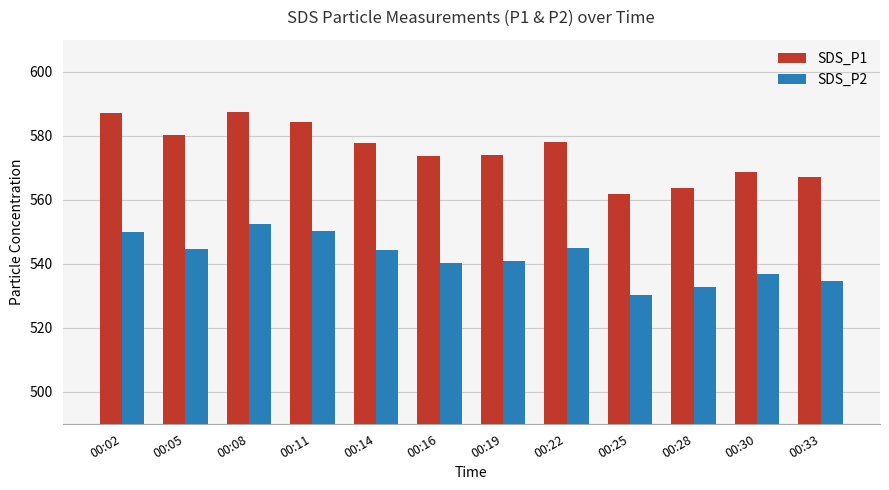

What is the value of the SDS_P1 bar at the 1st from the left?

587.2